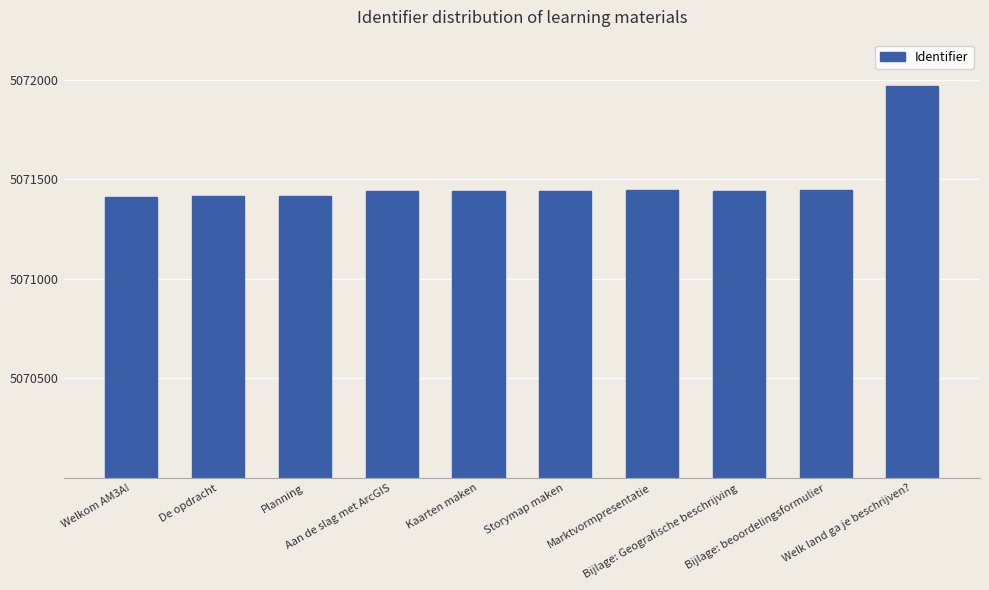

What is the value of the 3rd bar from the left?

5071415